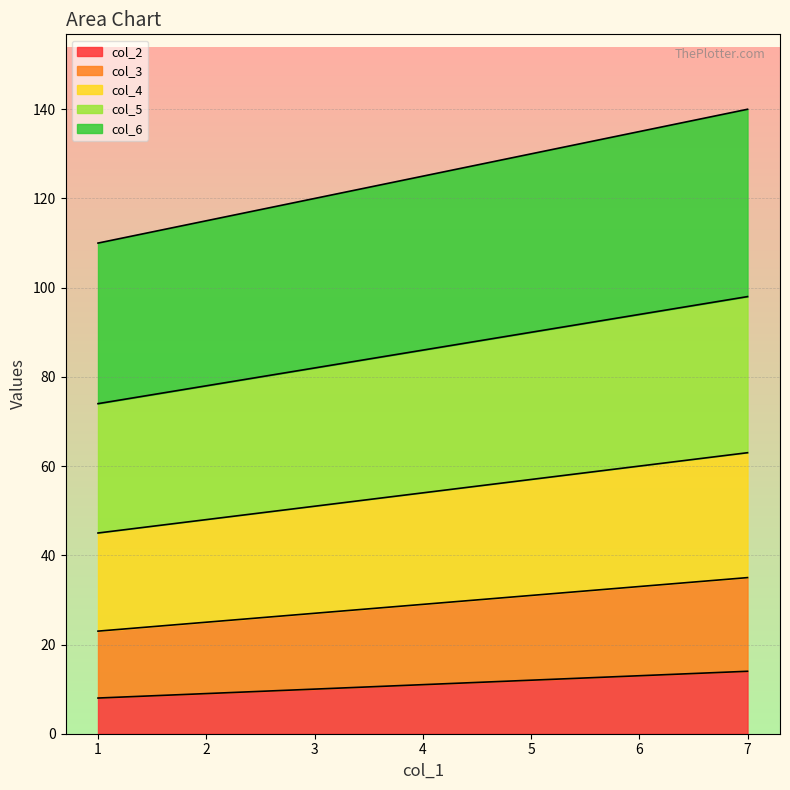

Which series has the widest spread of values?

col_6